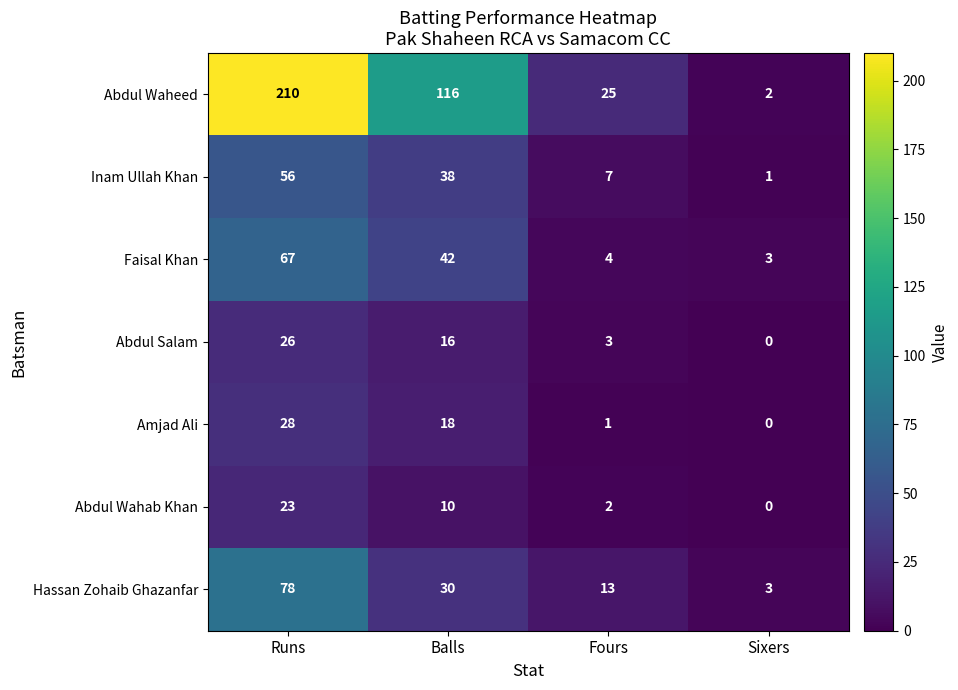

Which category has the lowest value across all series?

Sixers